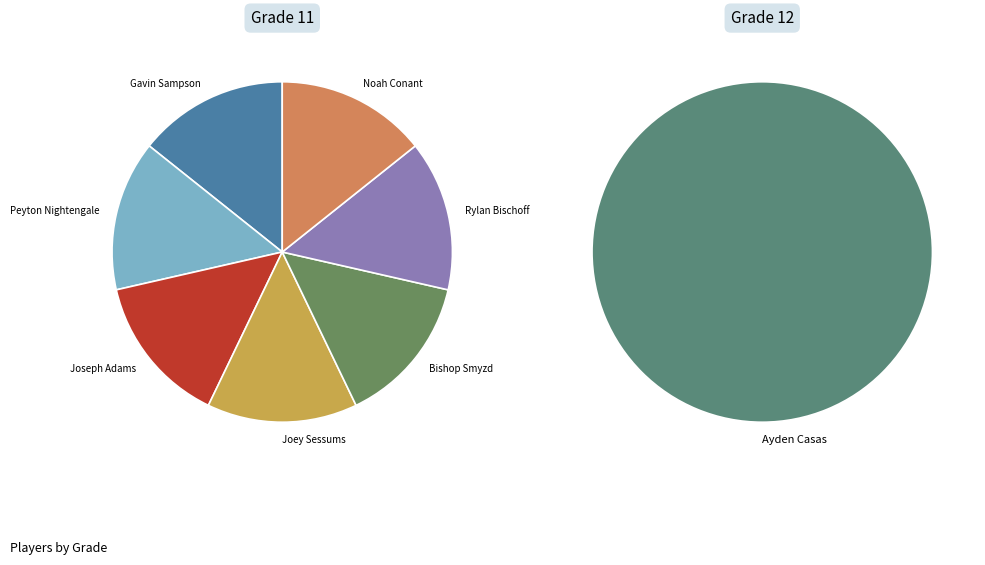

Combined, do Gavin Sampson and Peyton Nightengale account for over 50%?

No